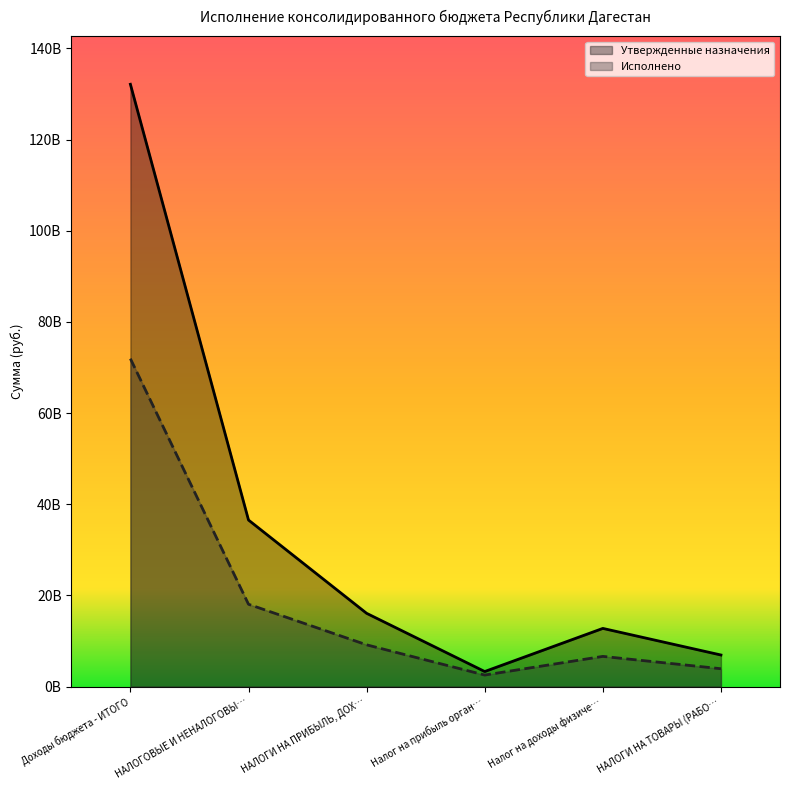

What is the difference between the Исполнено values at НАЛОГИ НА ПРИБЫЛЬ, ДОХ… and НАЛОГОВЫЕ И НЕНАЛОГОВЫ…?

8898724097.5